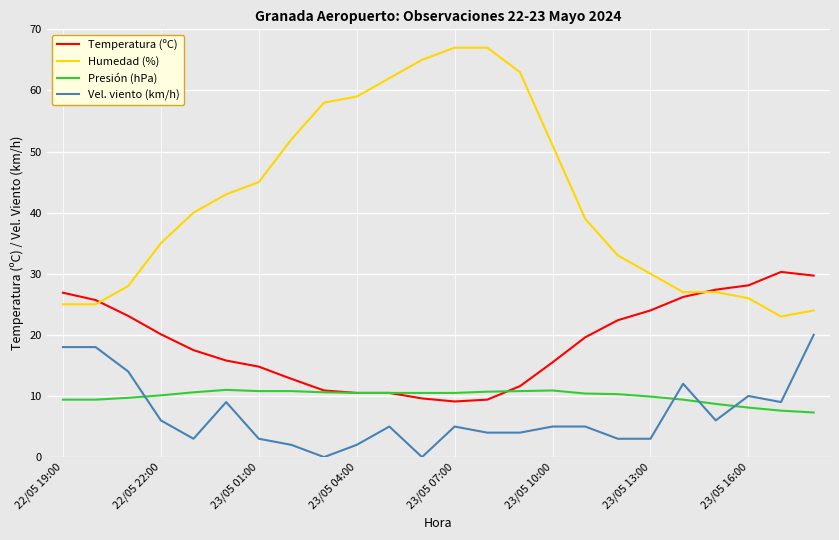

What is the greatest value displayed?

67.0